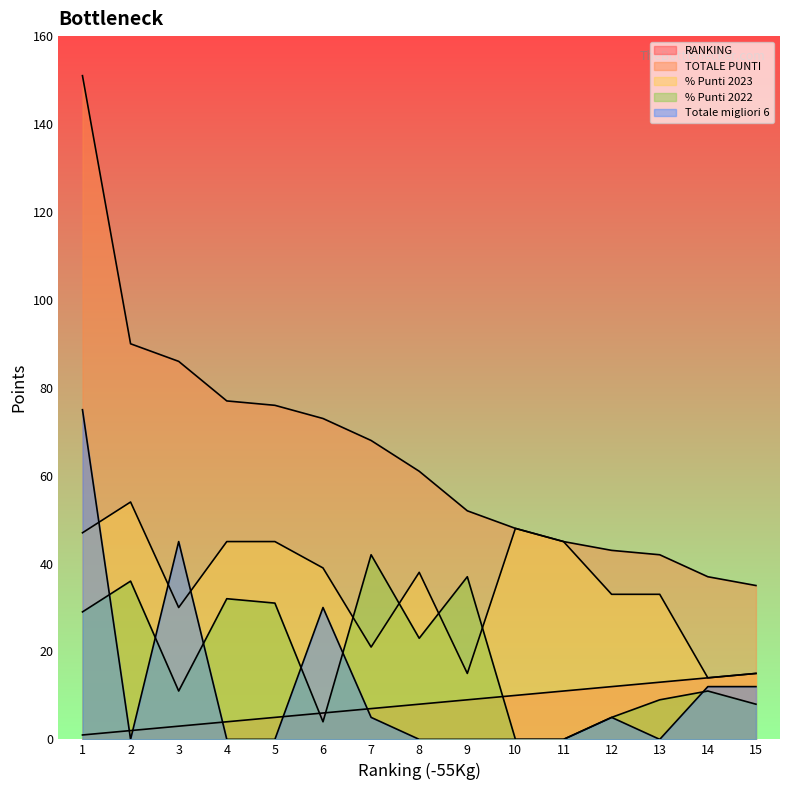

What is the difference between the highest and lowest values at 13?

42